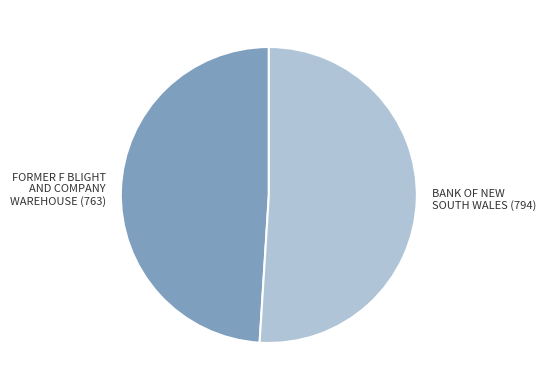

Rank the categories by value from lowest to highest.

FORMER F BLIGHT AND COMPANY WAREHOUSE, BANK OF NEW SOUTH WALES